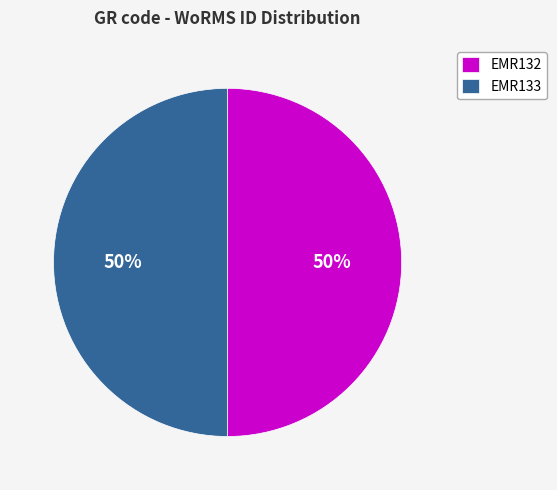

Is the sum of EMR132 and EMR133 greater than half?

Yes